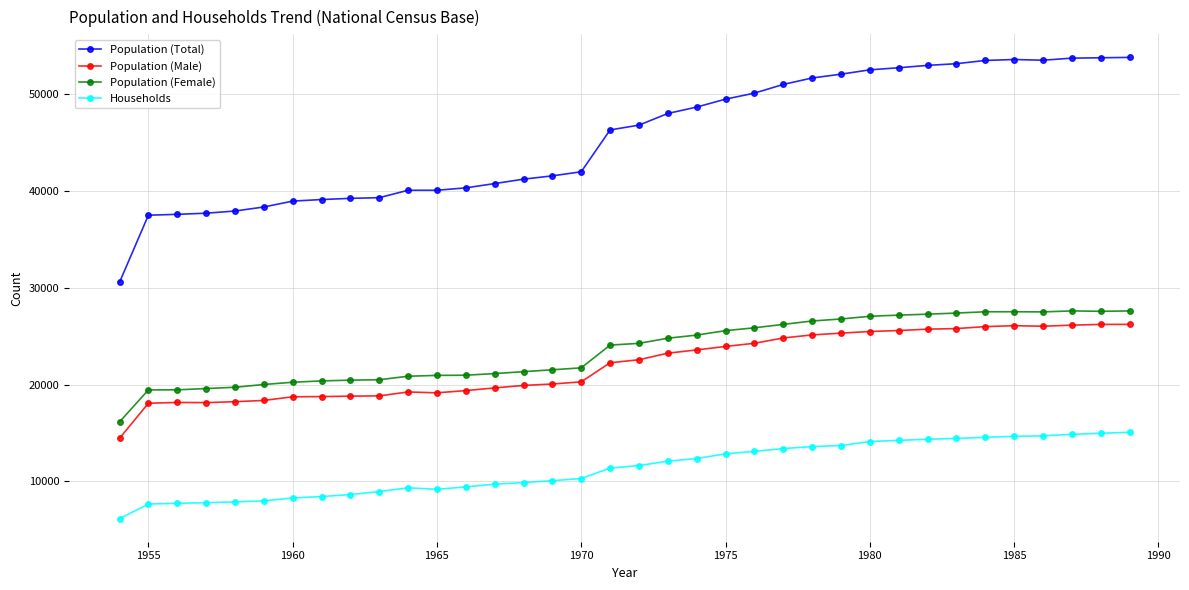

What is the sum of all Population (Male) values?

792475